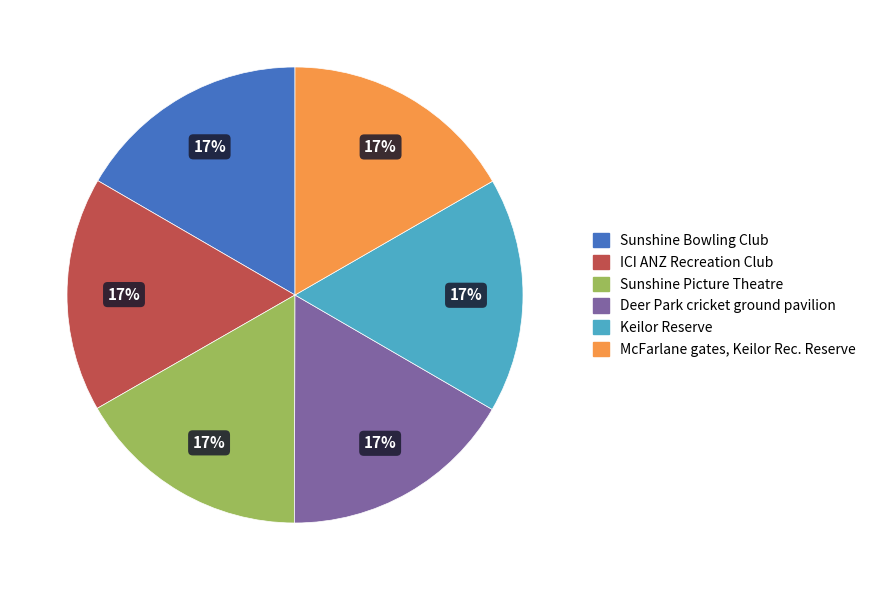

Does any single category account for the majority?

No